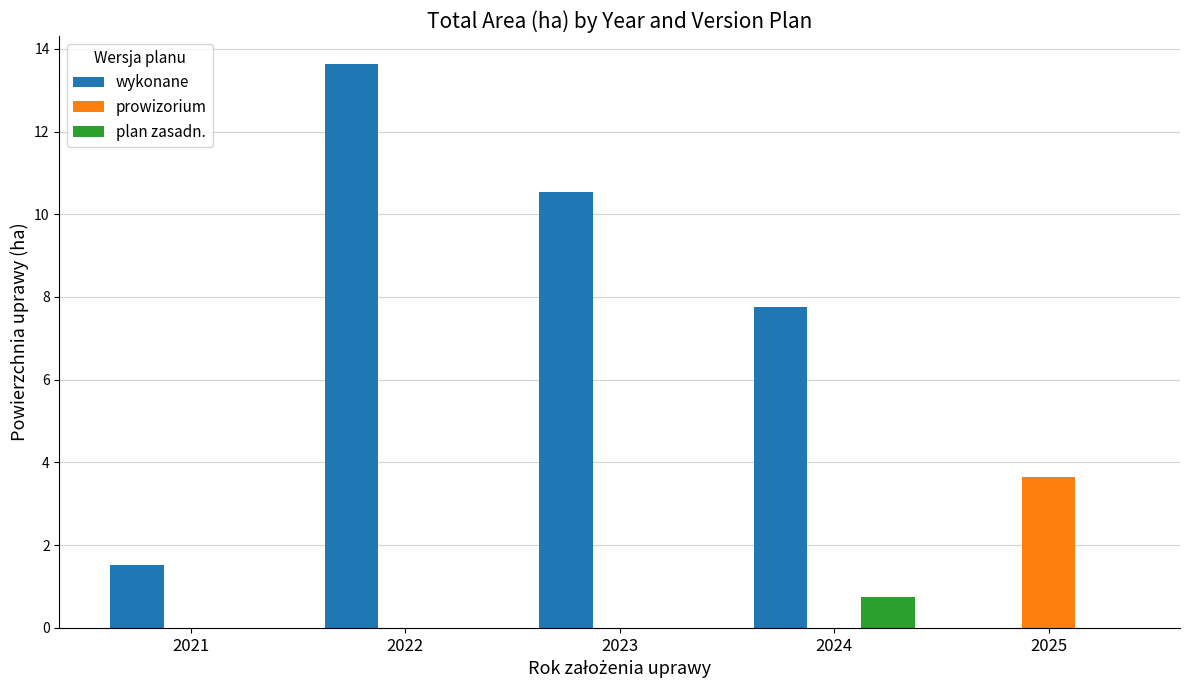

Which series changed the most between 2024 and 2025?

wykonane